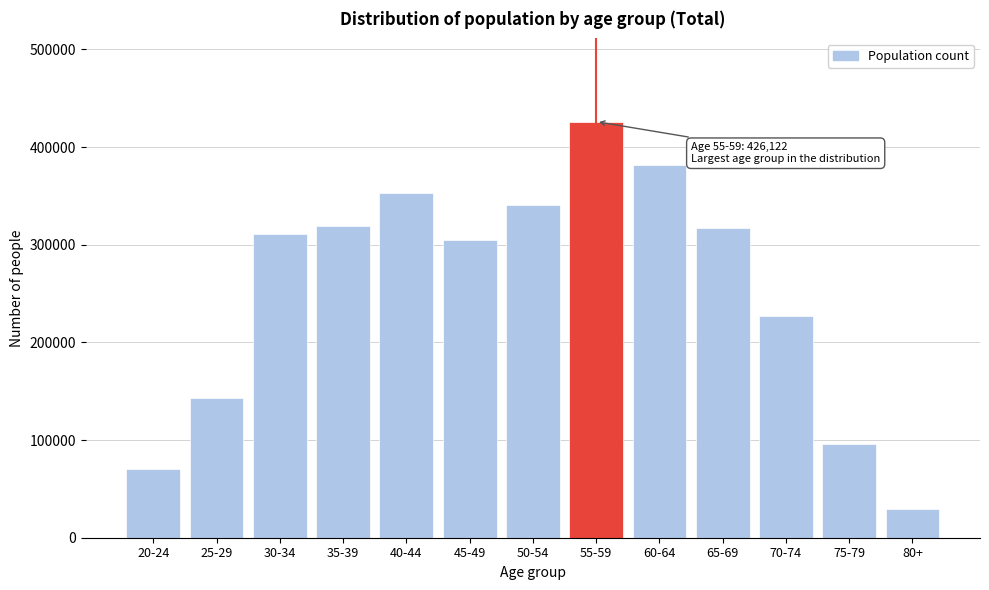

What is the sum of the values at 40-44 and 45-49?

657439